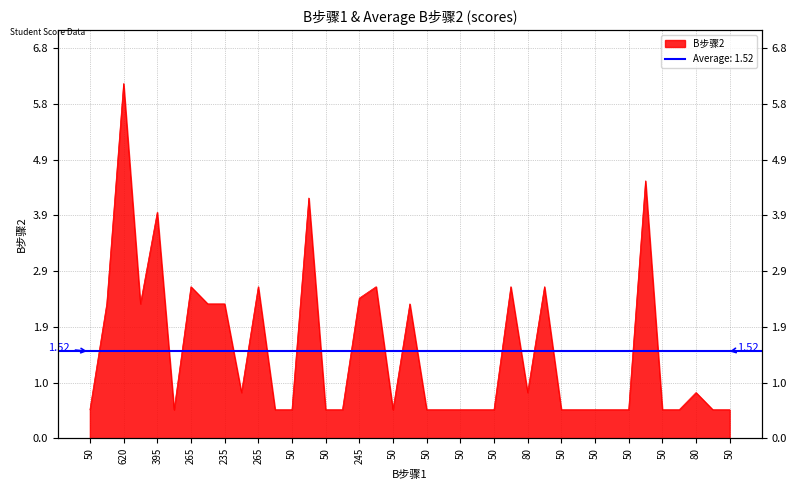

What is the average value?

1.5